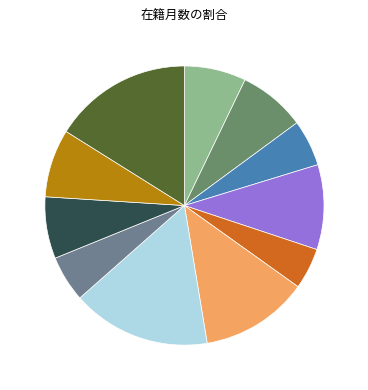

How many segments does this pie chart have?

11